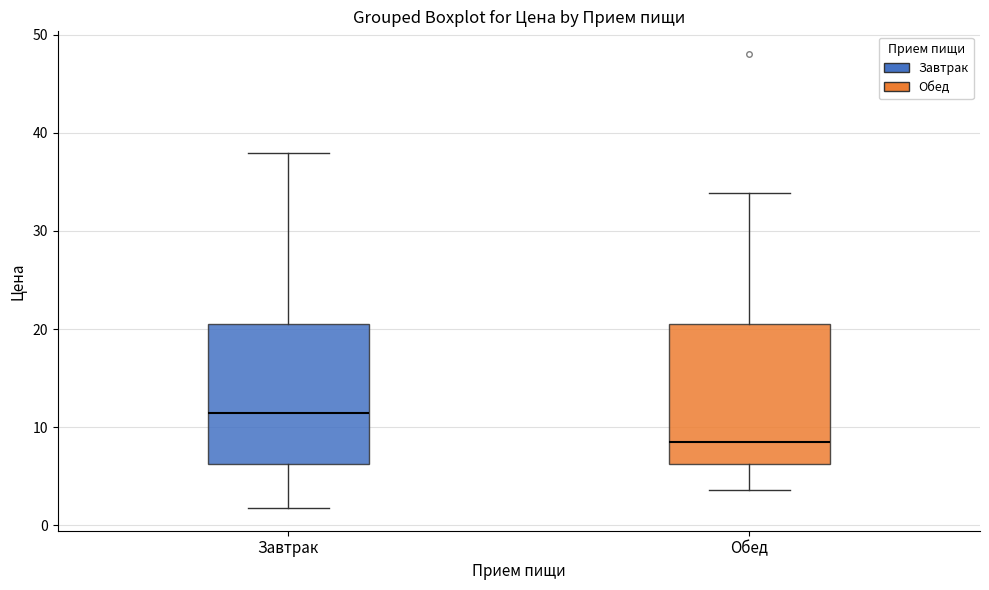

Where does the lower whisker of the box for Обед end on the y-axis? The values are not printed on the chart, so give them approximately, as read against the axis.

4